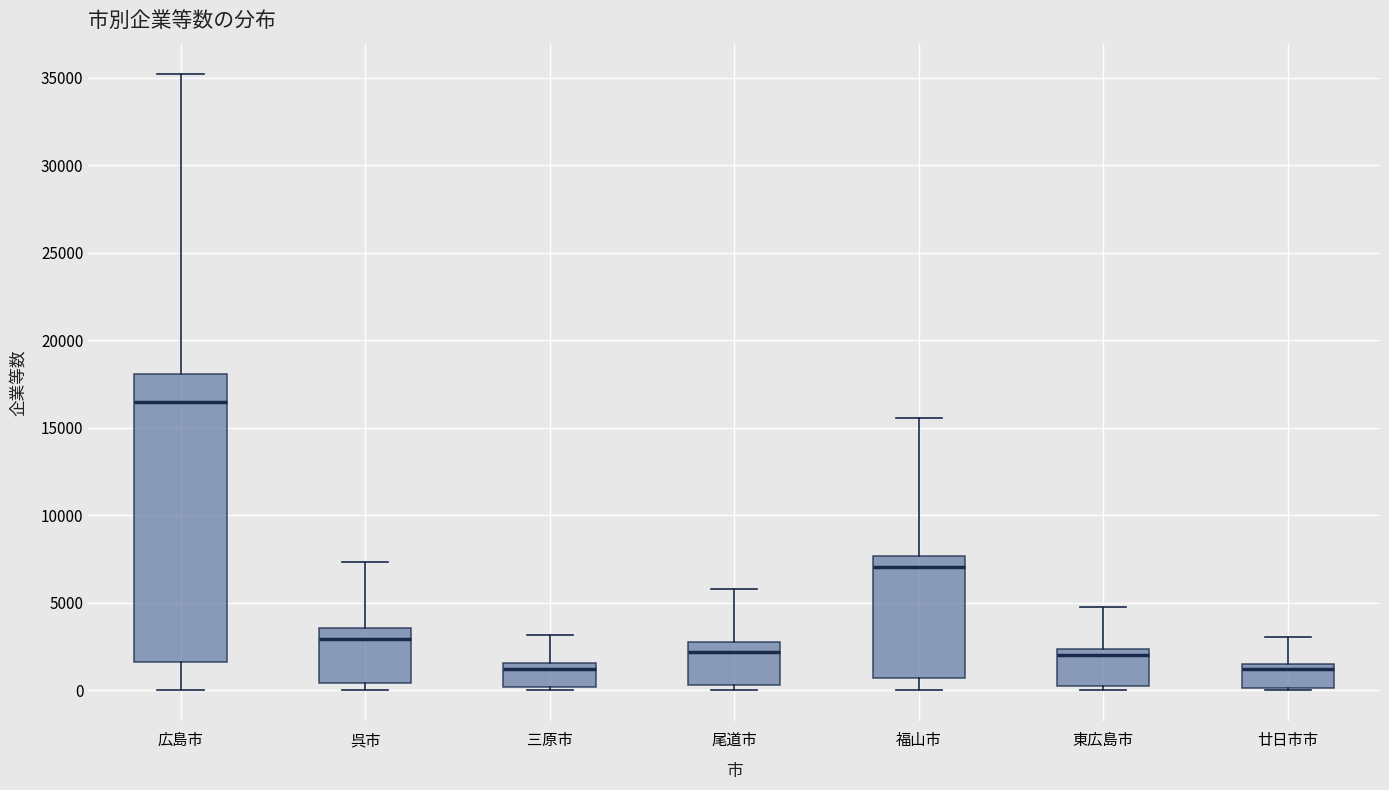

Which box is the tallest, from its lower edge to its upper edge?

広島市